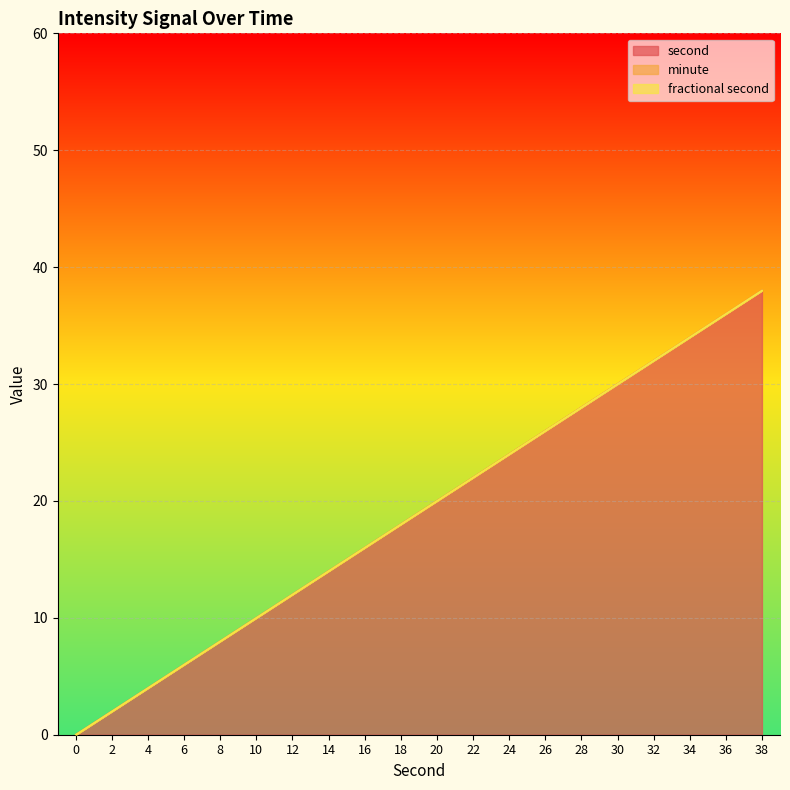

Reading left to right, extract all data points from this chart.

second: 0=0	2=2	4=4	6=6	8=8	10=10	12=12	14=14	16=16	18=18	20=20	22=22	24=24	26=26	28=28	30=30	32=32	34=34	36=36	38=38
minute: 0=0	2=0	4=0	6=0	8=0	10=0	12=0	14=0	16=0	18=0	20=0	22=0	24=0	26=0	28=0	30=0	32=0	34=0	36=0	38=0
fractional second: 0=0	2=0	4=0	6=0	8=0	10=0	12=0	14=0	16=0	18=0	20=0	22=0	24=0	26=0	28=0	30=0	32=0	34=0	36=0	38=0